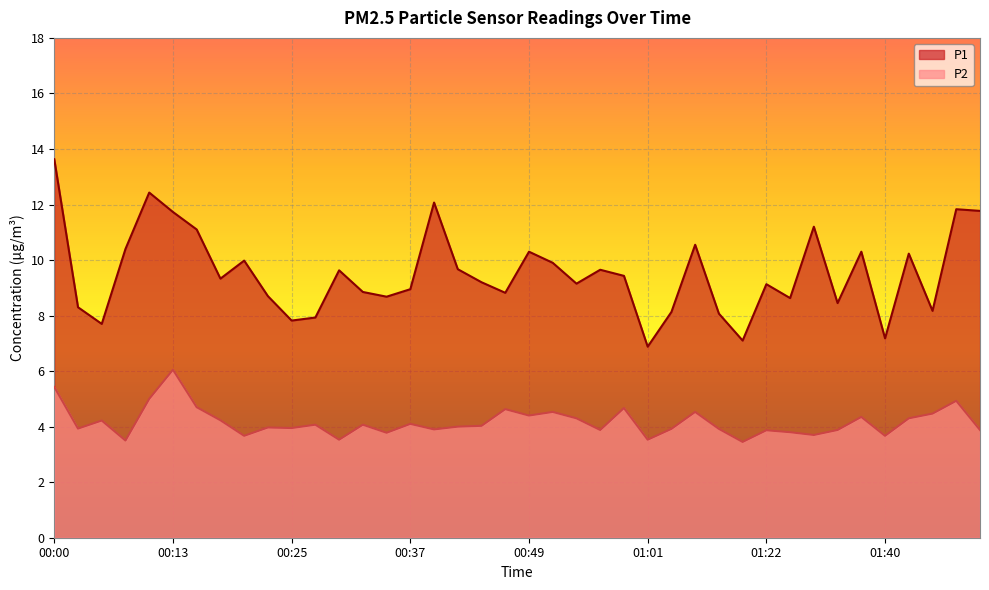

At which category does P1 reach its first local peak?

00:10